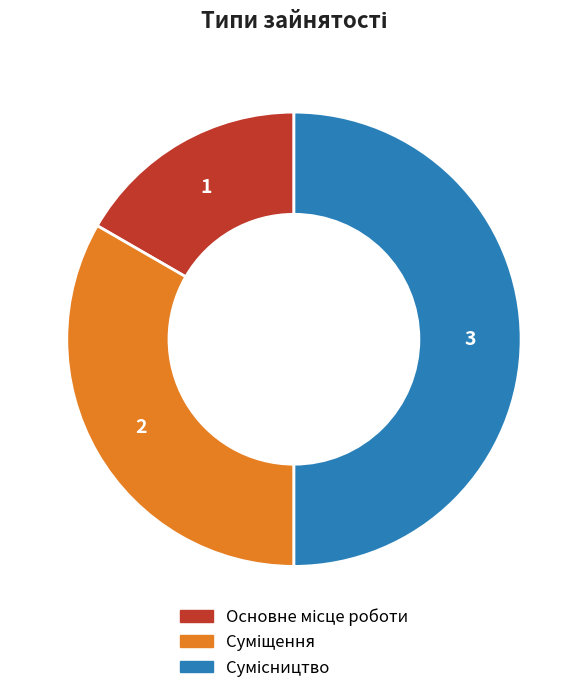

What is the change in value from Основне місце роботи to Суміщення?

+1